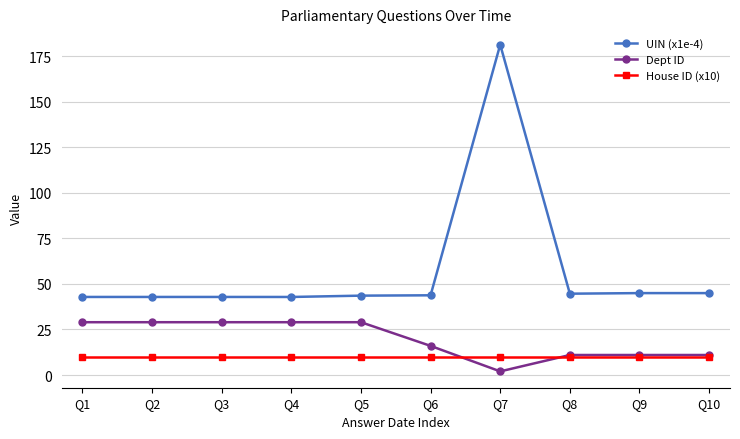

How many categories are shown in the chart?

10